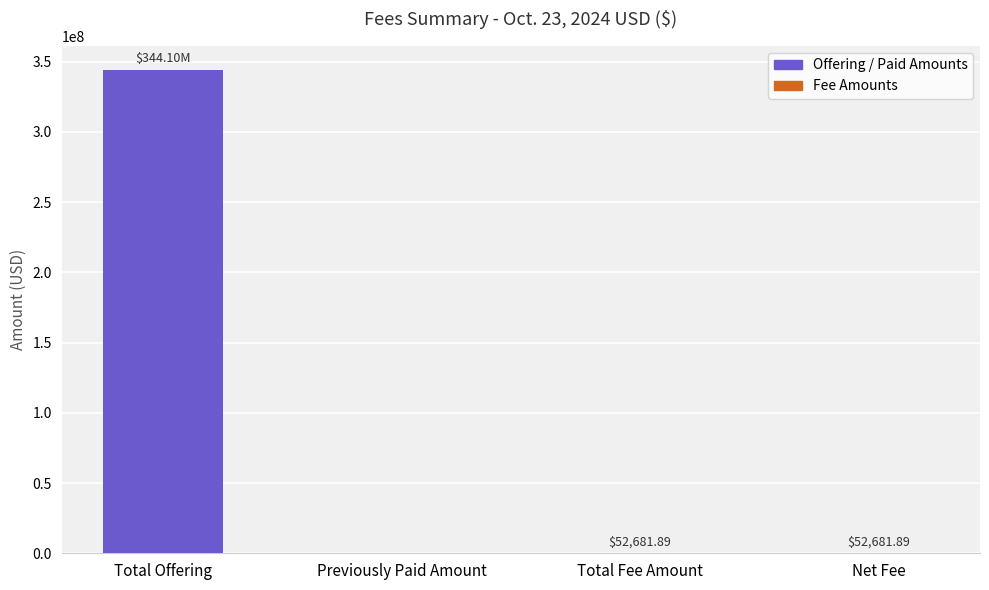

At which label does the data first exceed 52681?

Total Offering